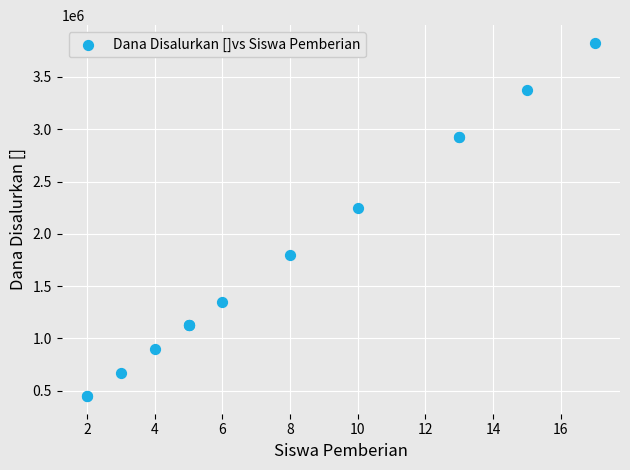

What Y value in the scatter plot is closest to 2137500?

2250000